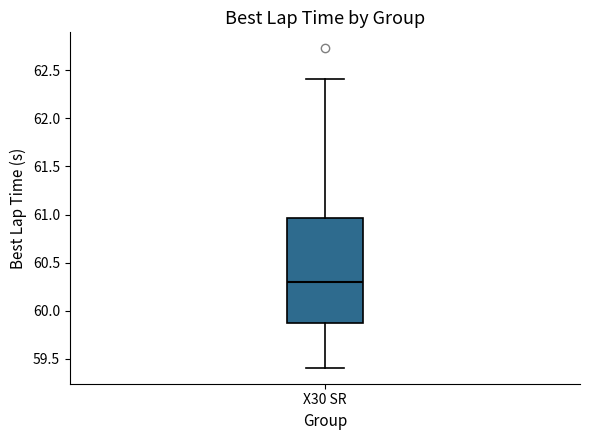

Where does the median line of the box for X30 SR sit on the y-axis? The values are not printed on the chart, so give them approximately, as read against the axis.

60.30